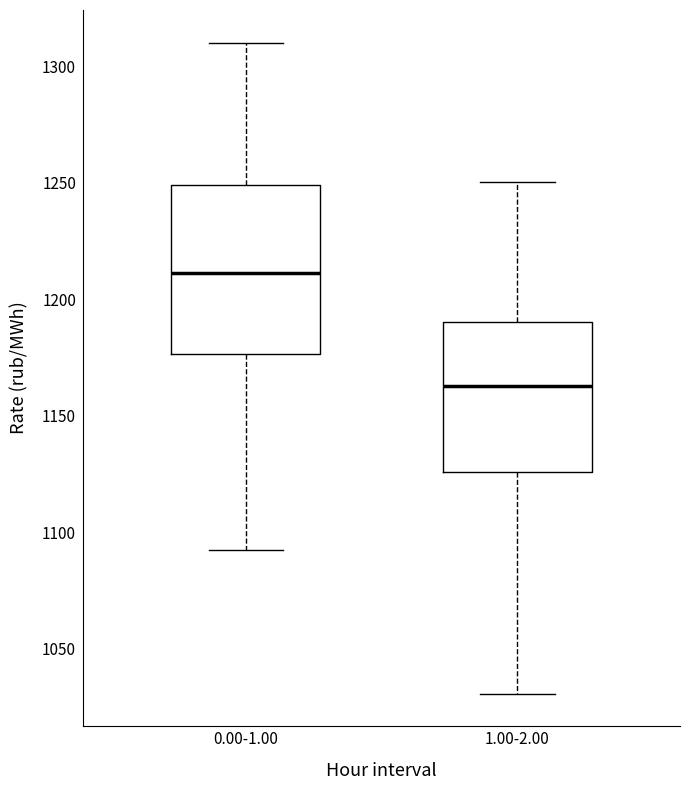

Reading left to right, transcribe this box plot: for each box, give where its median line is, the range the box spans, and where its two whiskers end, as read against the y-axis. The values are not printed on the chart, so give them approximately, as read against the axis.

0.00-1.00: median 1210, box 1175 to 1250, whiskers 1095 to 1310
1.00-2.00: median 1165, box 1125 to 1190, whiskers 1030 to 1250